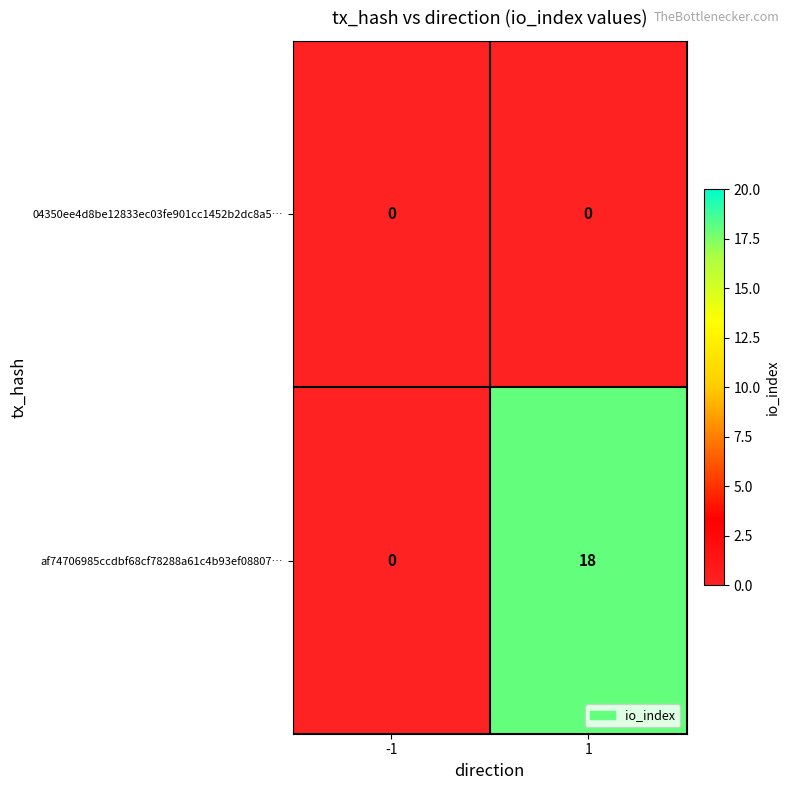

List the series in order of their peak value, lowest first.

04350ee4d8be12833ec03fe901cc1452b2dc8a5…, af74706985ccdbf68cf78288a61c4b93ef08807…